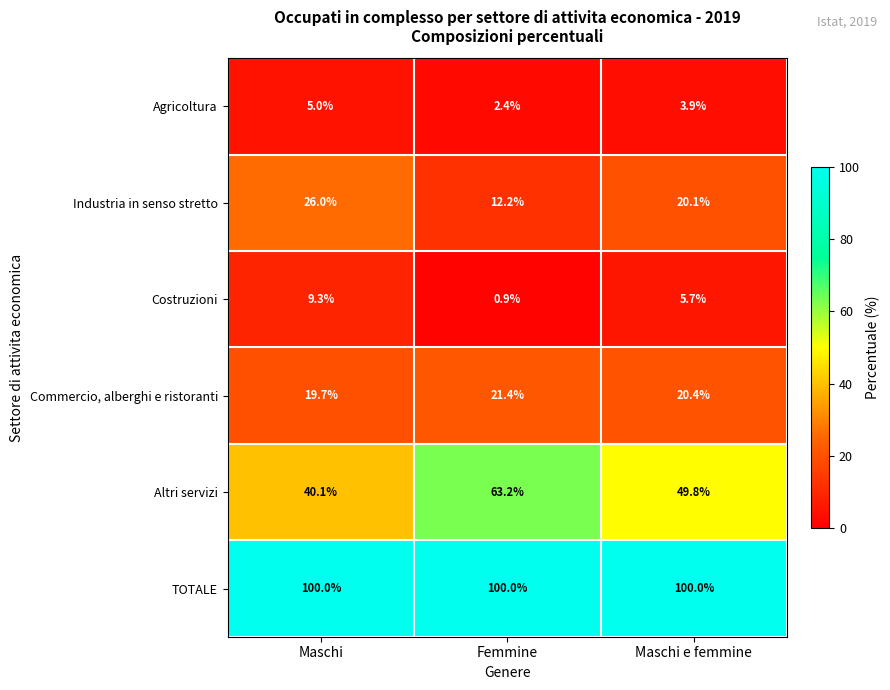

At how many categories does at least one series exceed 52?

3